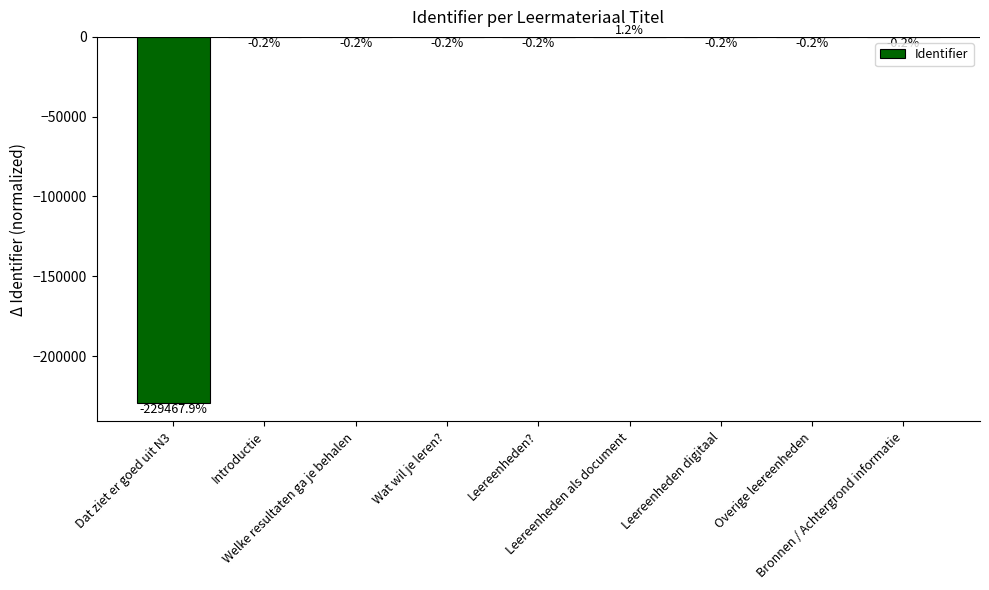

At which label does the data first exceed 0?

Leereenheden als document